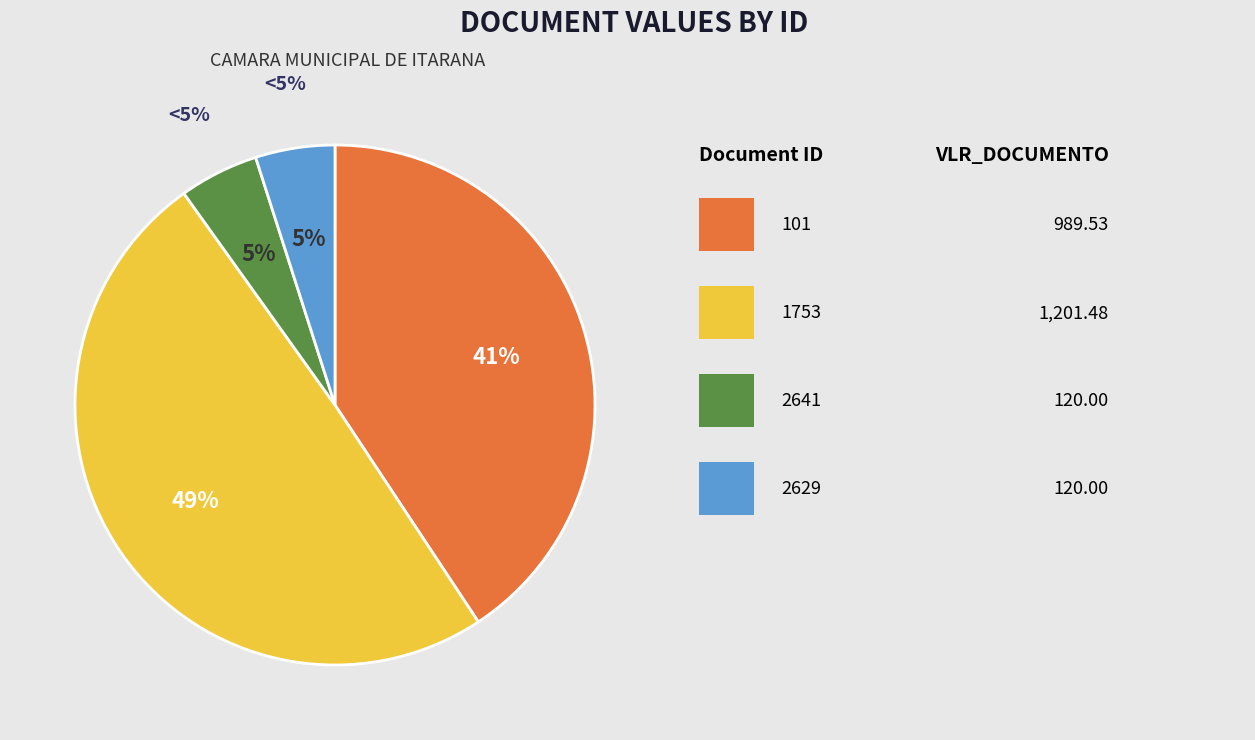

Which has a higher value, 2629 or 2641?

2629